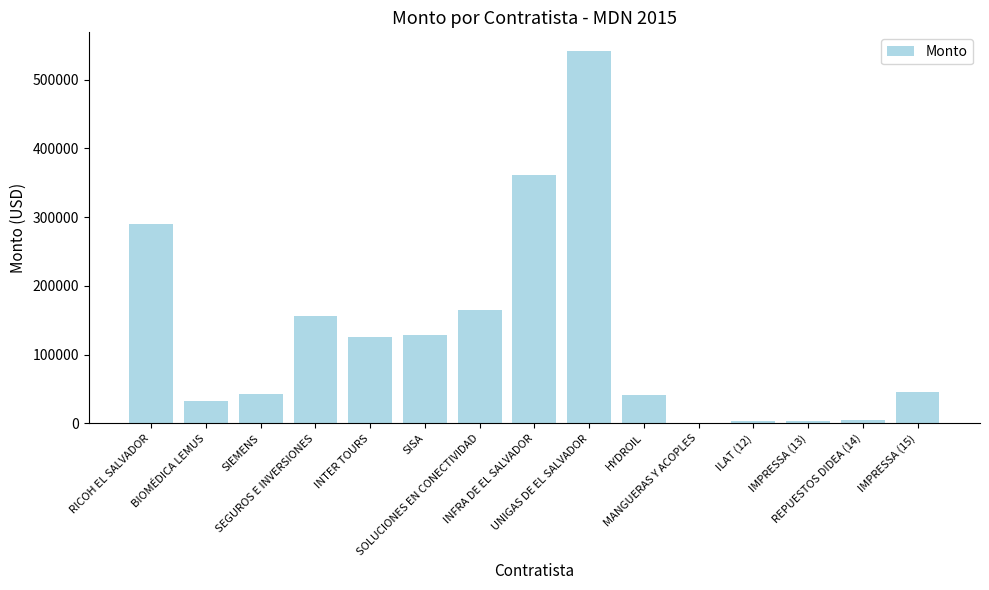

Which has a higher value, IMPRESSA (15) or SOLUCIONES EN CONECTIVIDAD?

SOLUCIONES EN CONECTIVIDAD